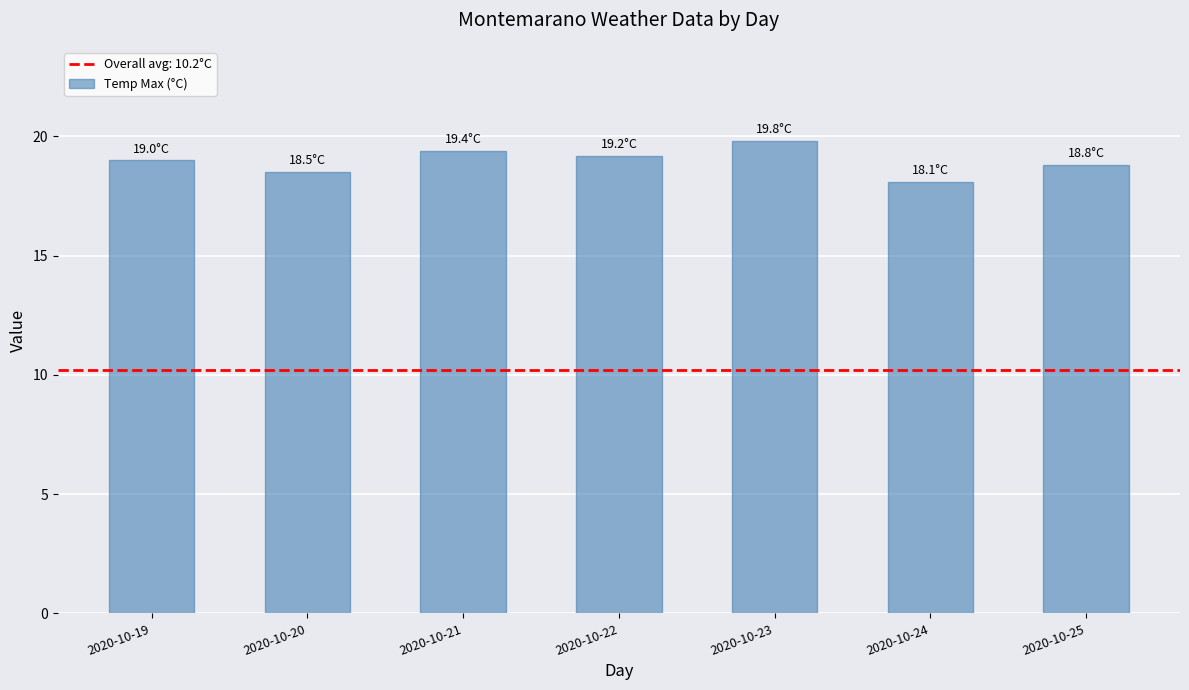

What is the ratio of the value at 2020-10-19 to the value at 2020-10-24?

1.0